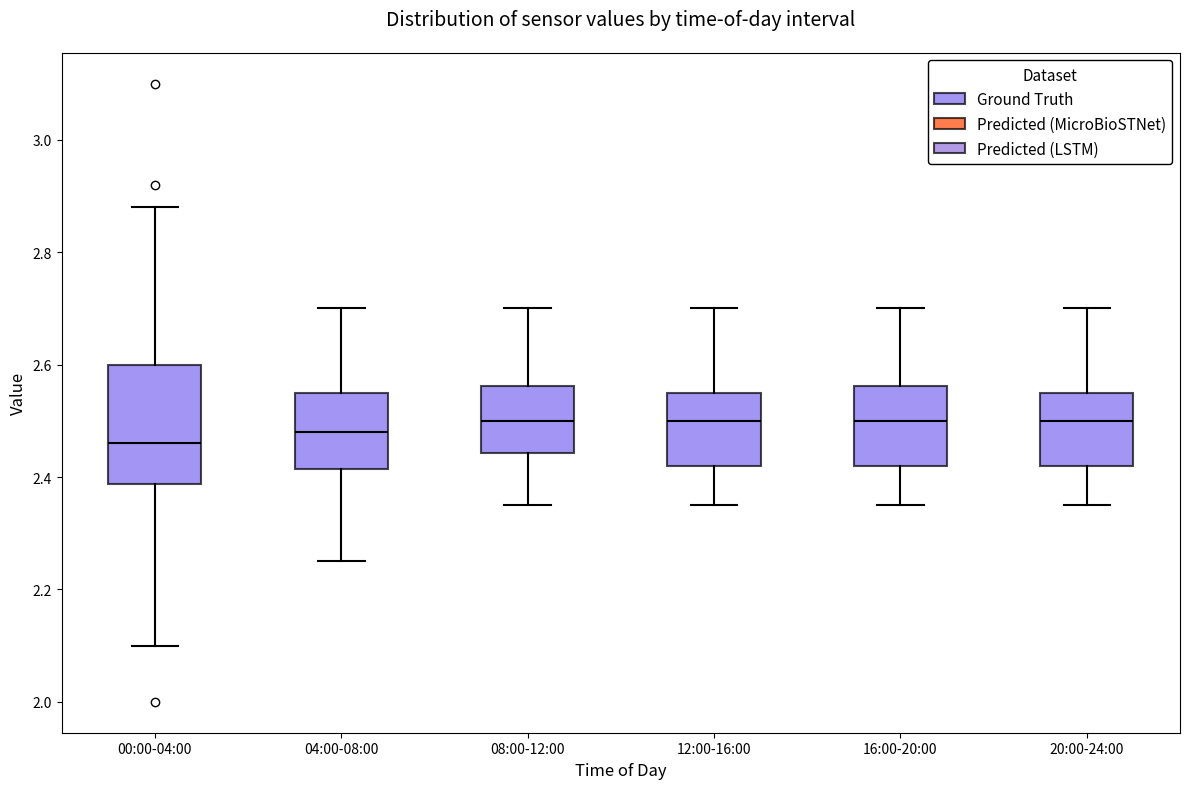

Reading left to right, transcribe this box plot: for each box, give where its median line is, the range the box spans, and where its two whiskers end, as read against the y-axis. The values are not printed on the chart, so give them approximately, as read against the axis.

00:00-04:00: median 2.46, box 2.38 to 2.60, whiskers 2.10 to 2.88
04:00-08:00: median 2.48, box 2.42 to 2.56, whiskers 2.26 to 2.70
08:00-12:00: median 2.50, box 2.44 to 2.56, whiskers 2.36 to 2.70
12:00-16:00: median 2.50, box 2.42 to 2.56, whiskers 2.36 to 2.70
16:00-20:00: median 2.50, box 2.42 to 2.56, whiskers 2.36 to 2.70
20:00-24:00: median 2.50, box 2.42 to 2.56, whiskers 2.36 to 2.70